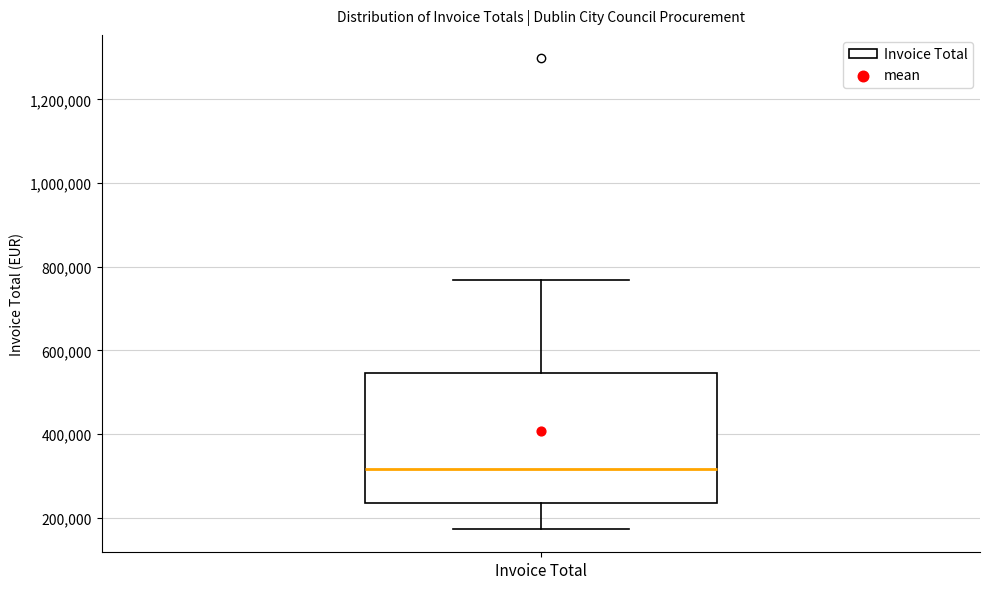

Transcribe this box plot: give where the median line is, the range the box spans, and where the two whiskers end, as read against the y-axis. The values are not printed on the chart, so give them approximately, as read against the axis.

median 320000, box 240000 to 540000, whiskers 180000 to 760000